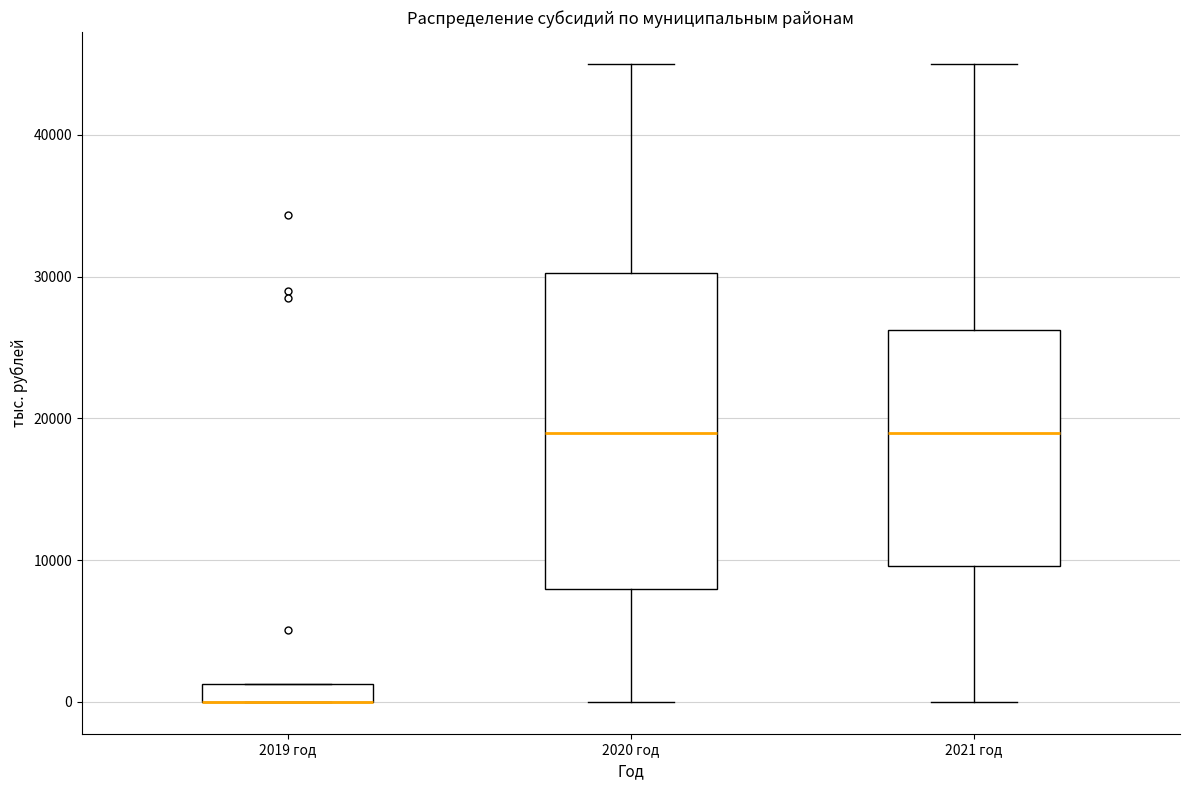

Which box is the tallest, from its lower edge to its upper edge?

2020 год